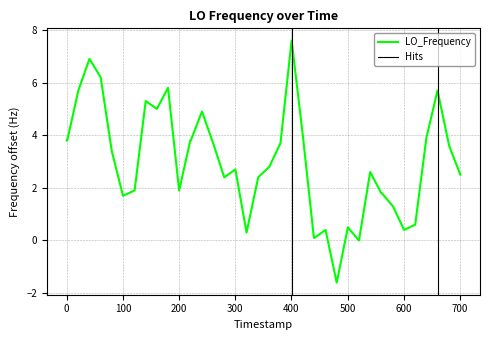

What is the lowest value of the LO_Frequency series?

-1.6